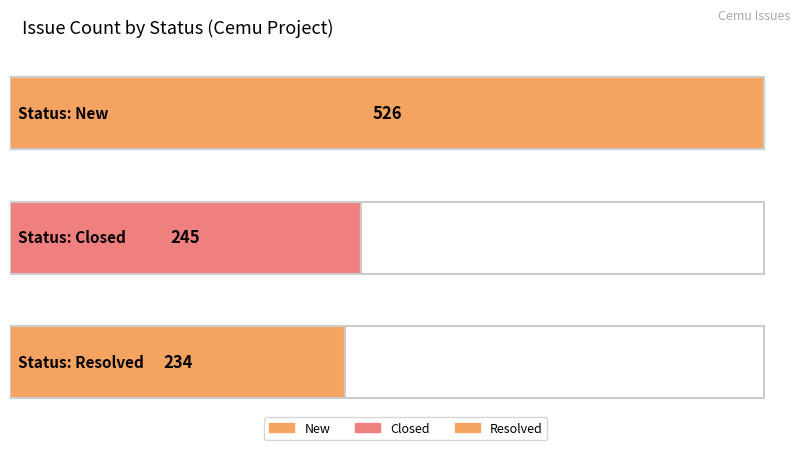

What position from the right is Resolved?

2